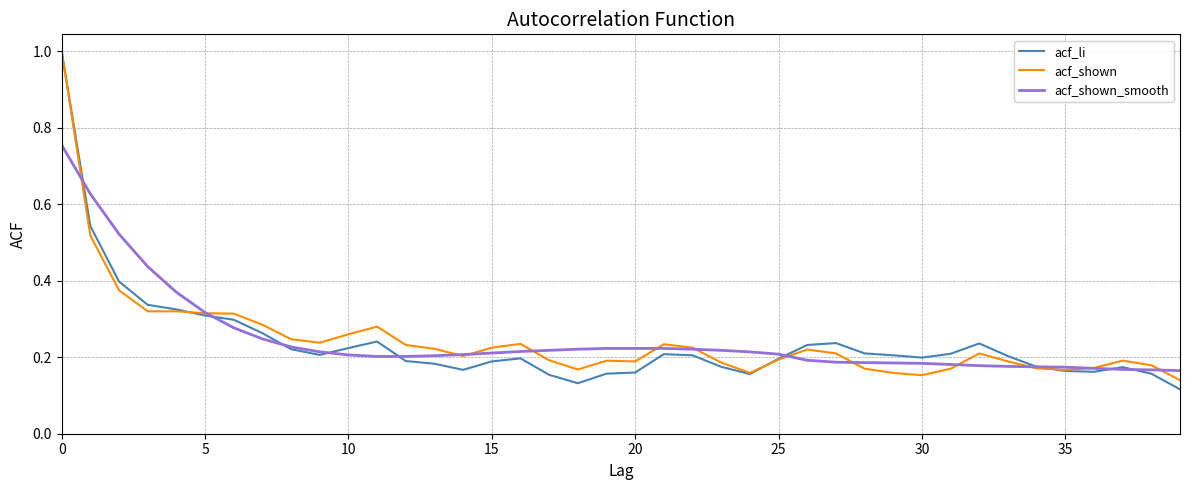

What is the highest value of the acf_li series?

1.0